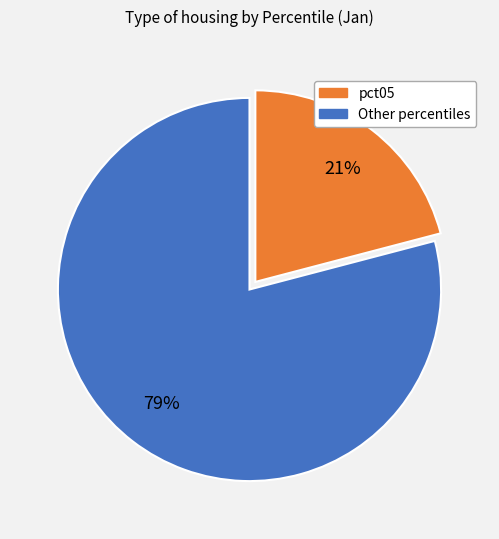

To the nearest percent, what is the average slice percentage?

50%